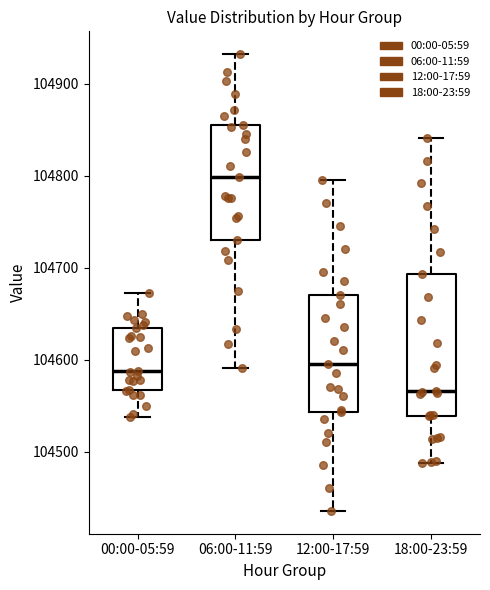

Where does the upper whisker of the box for 12:00-17:59 end on the y-axis? The values are not printed on the chart, so give them approximately, as read against the axis.

104800